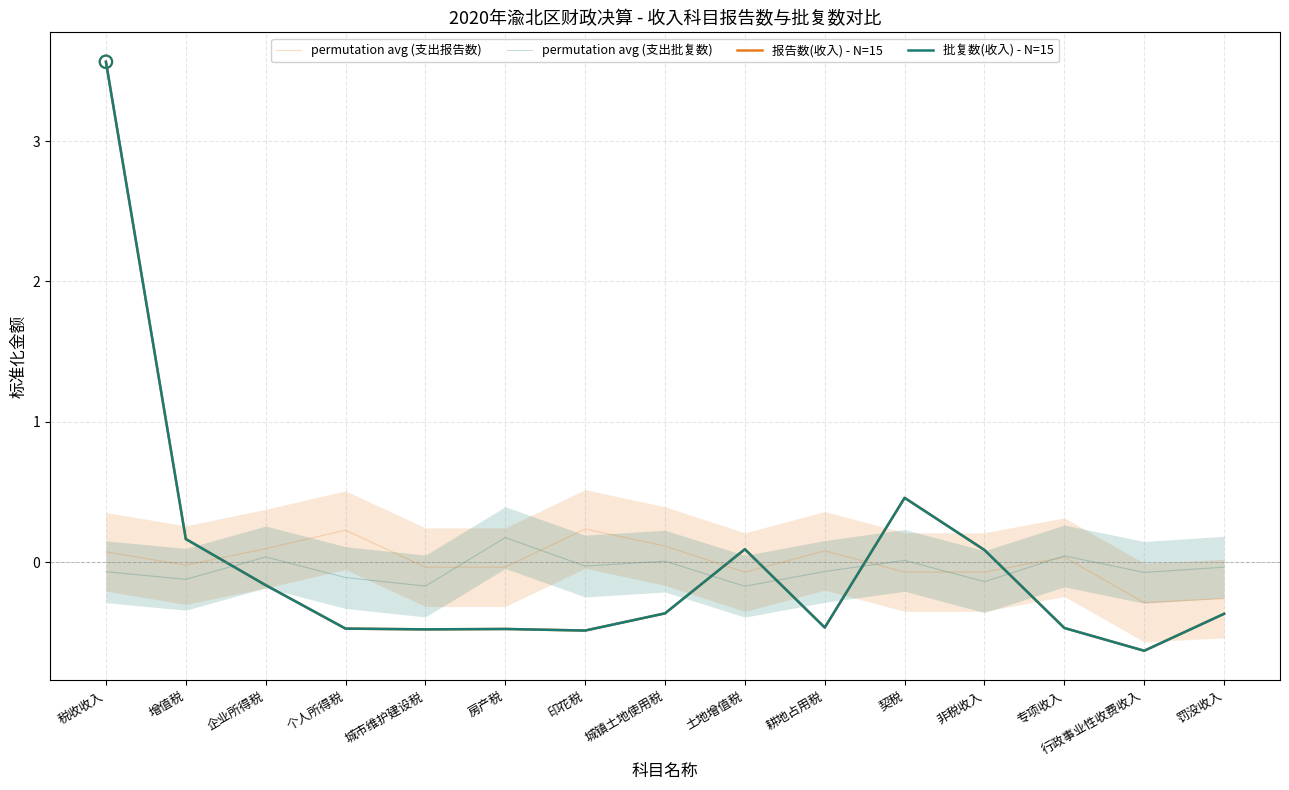

At how many categories does at least one series exceed 0?

12